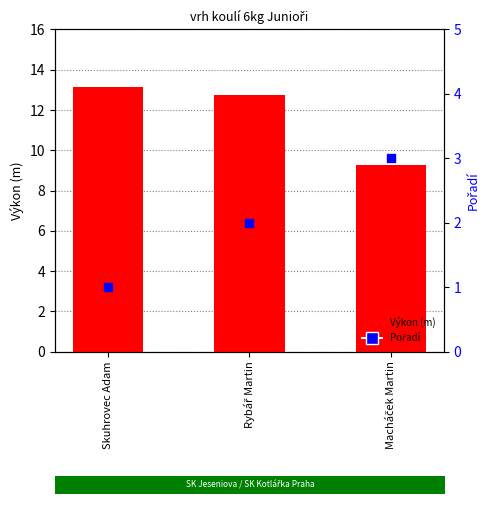

Which series has the largest total across all categories?

Výkon (m)